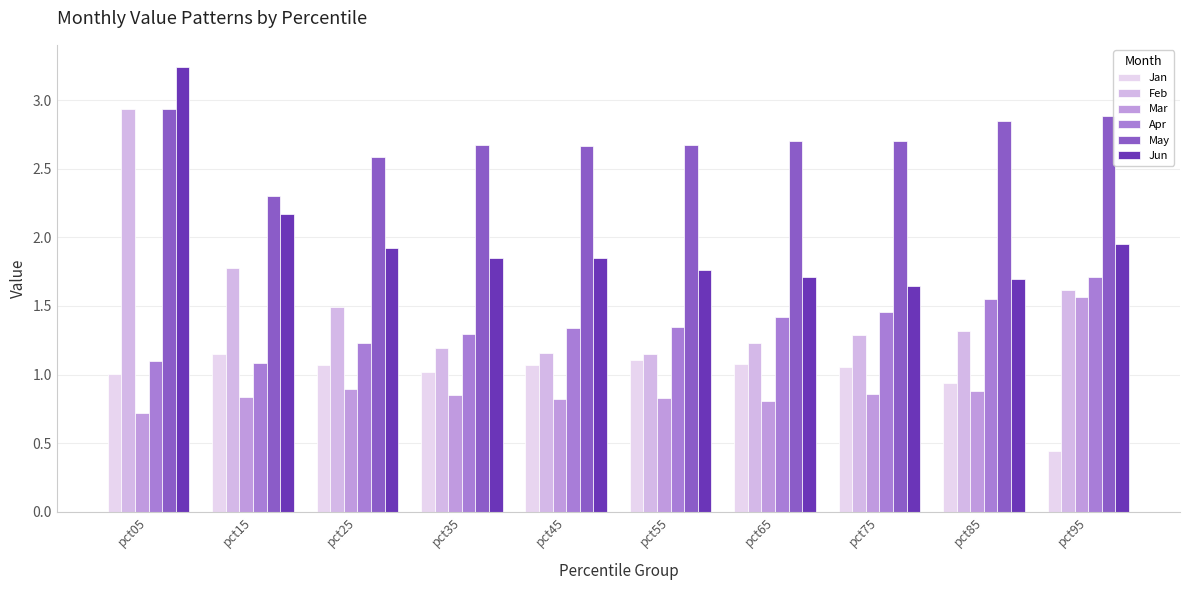

Which category has the highest value in the Jan series?

pct15